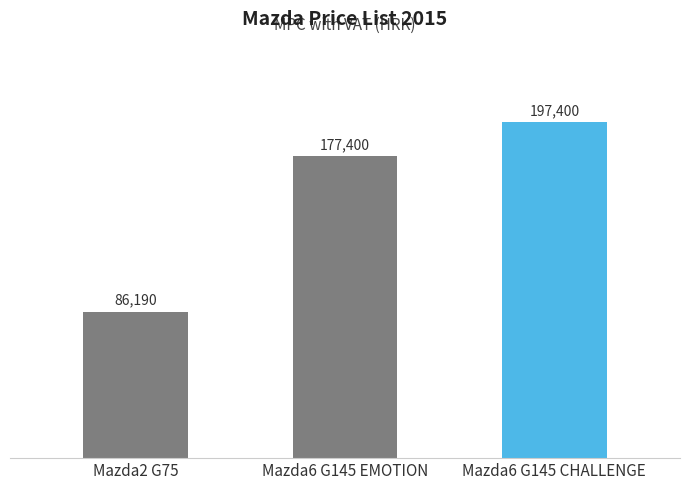

List the labels in order of value, largest first.

Mazda6 G145 CHALLENGE, Mazda6 G145 EMOTION, Mazda2 G75